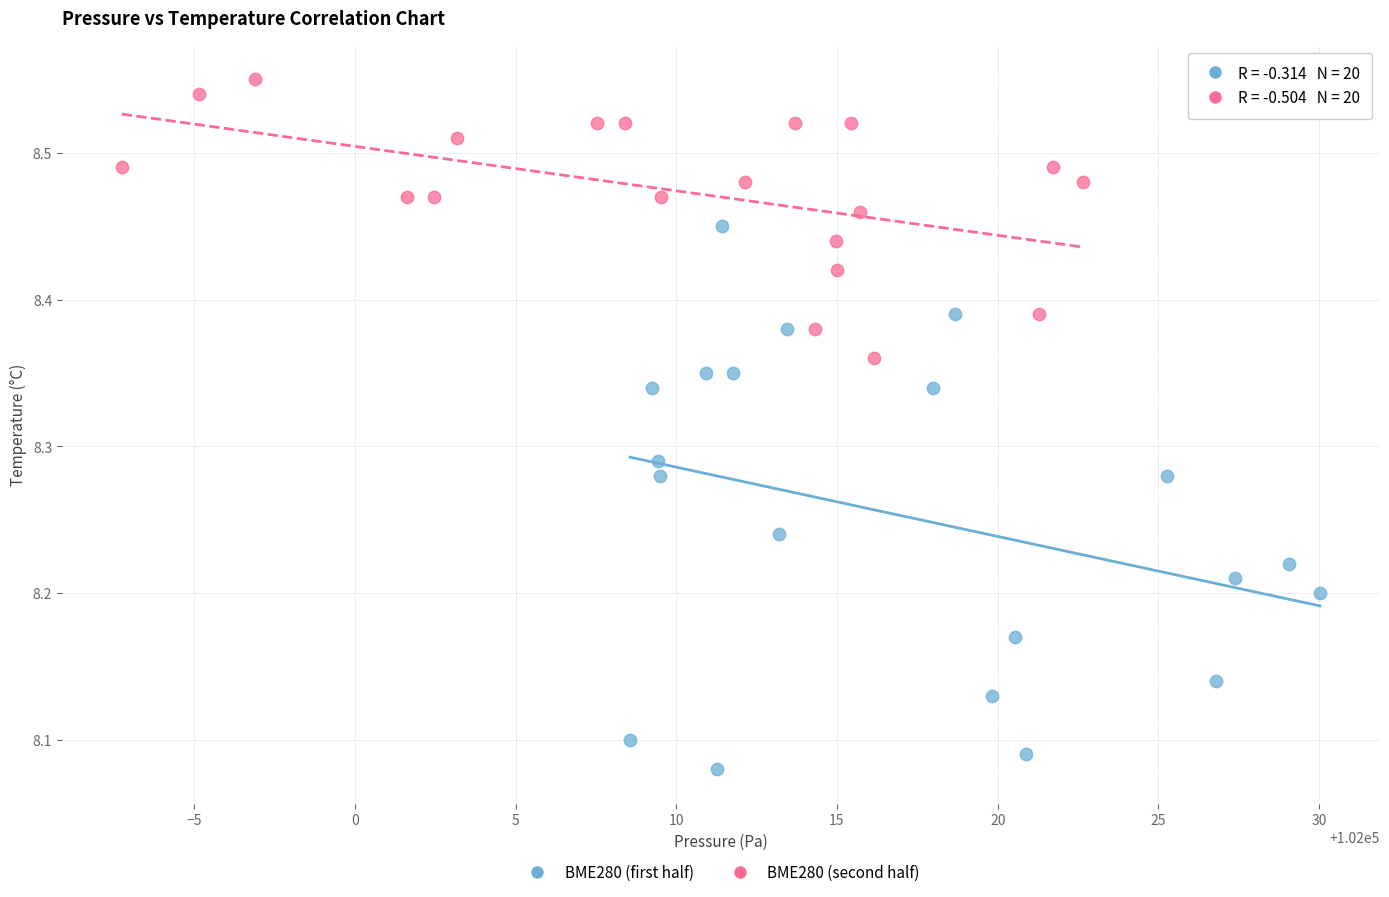

Which series reaches the minimum Y coordinate?

BME280 (first half)